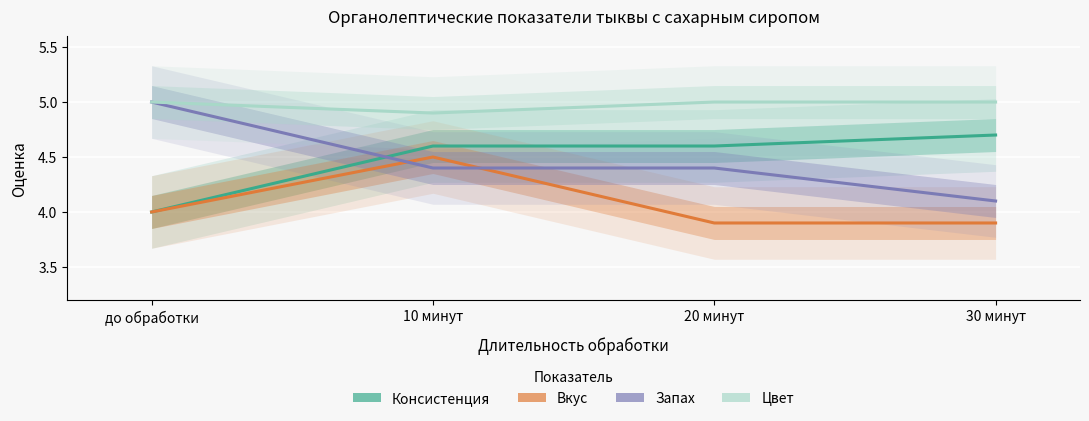

Reading right to left, list all the values displayed in this chart.

Консистенция: 4.7	4.6	4.6	4.0
Вкус: 3.9	3.9	4.5	4.0
Запах: 4.1	4.4	4.4	5.0
Цвет: 5.0	5.0	4.9	5.0